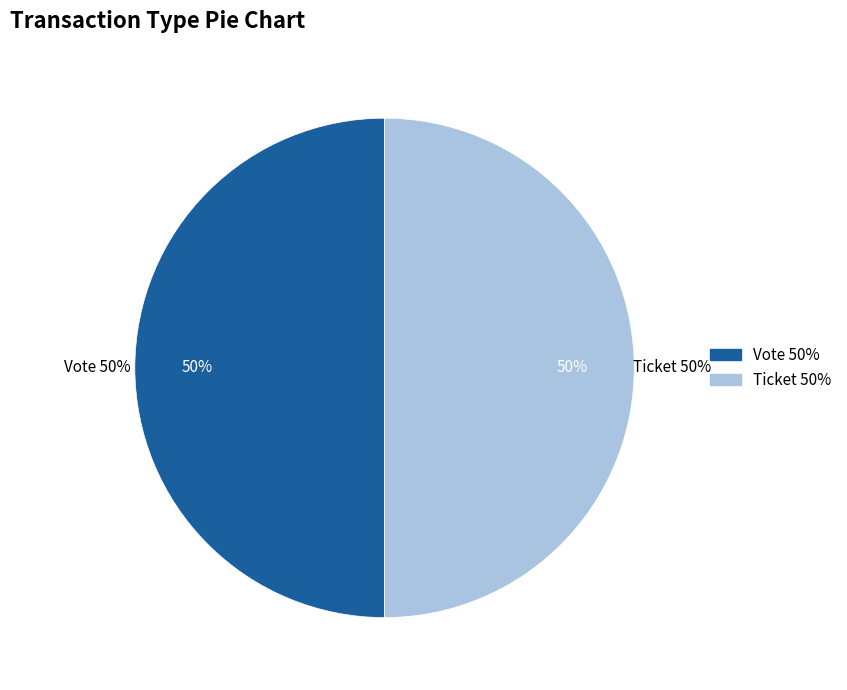

How many segments does this pie chart have?

2